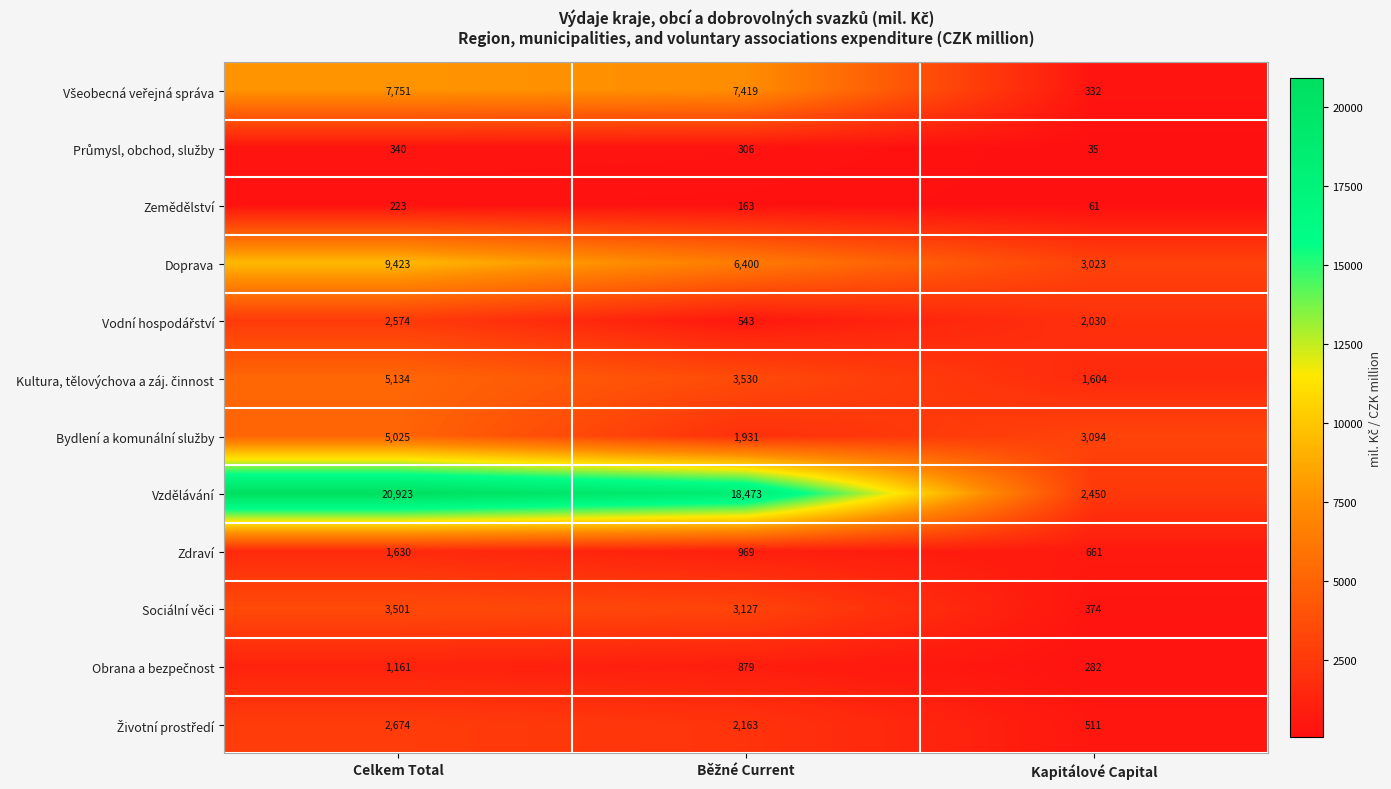

Which series has the largest range (max minus min)?

Vzdělávání